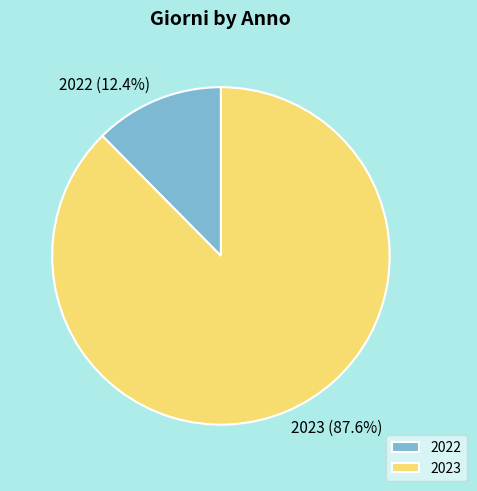

Do 2023 and 2022 together represent more than half of the pie?

Yes